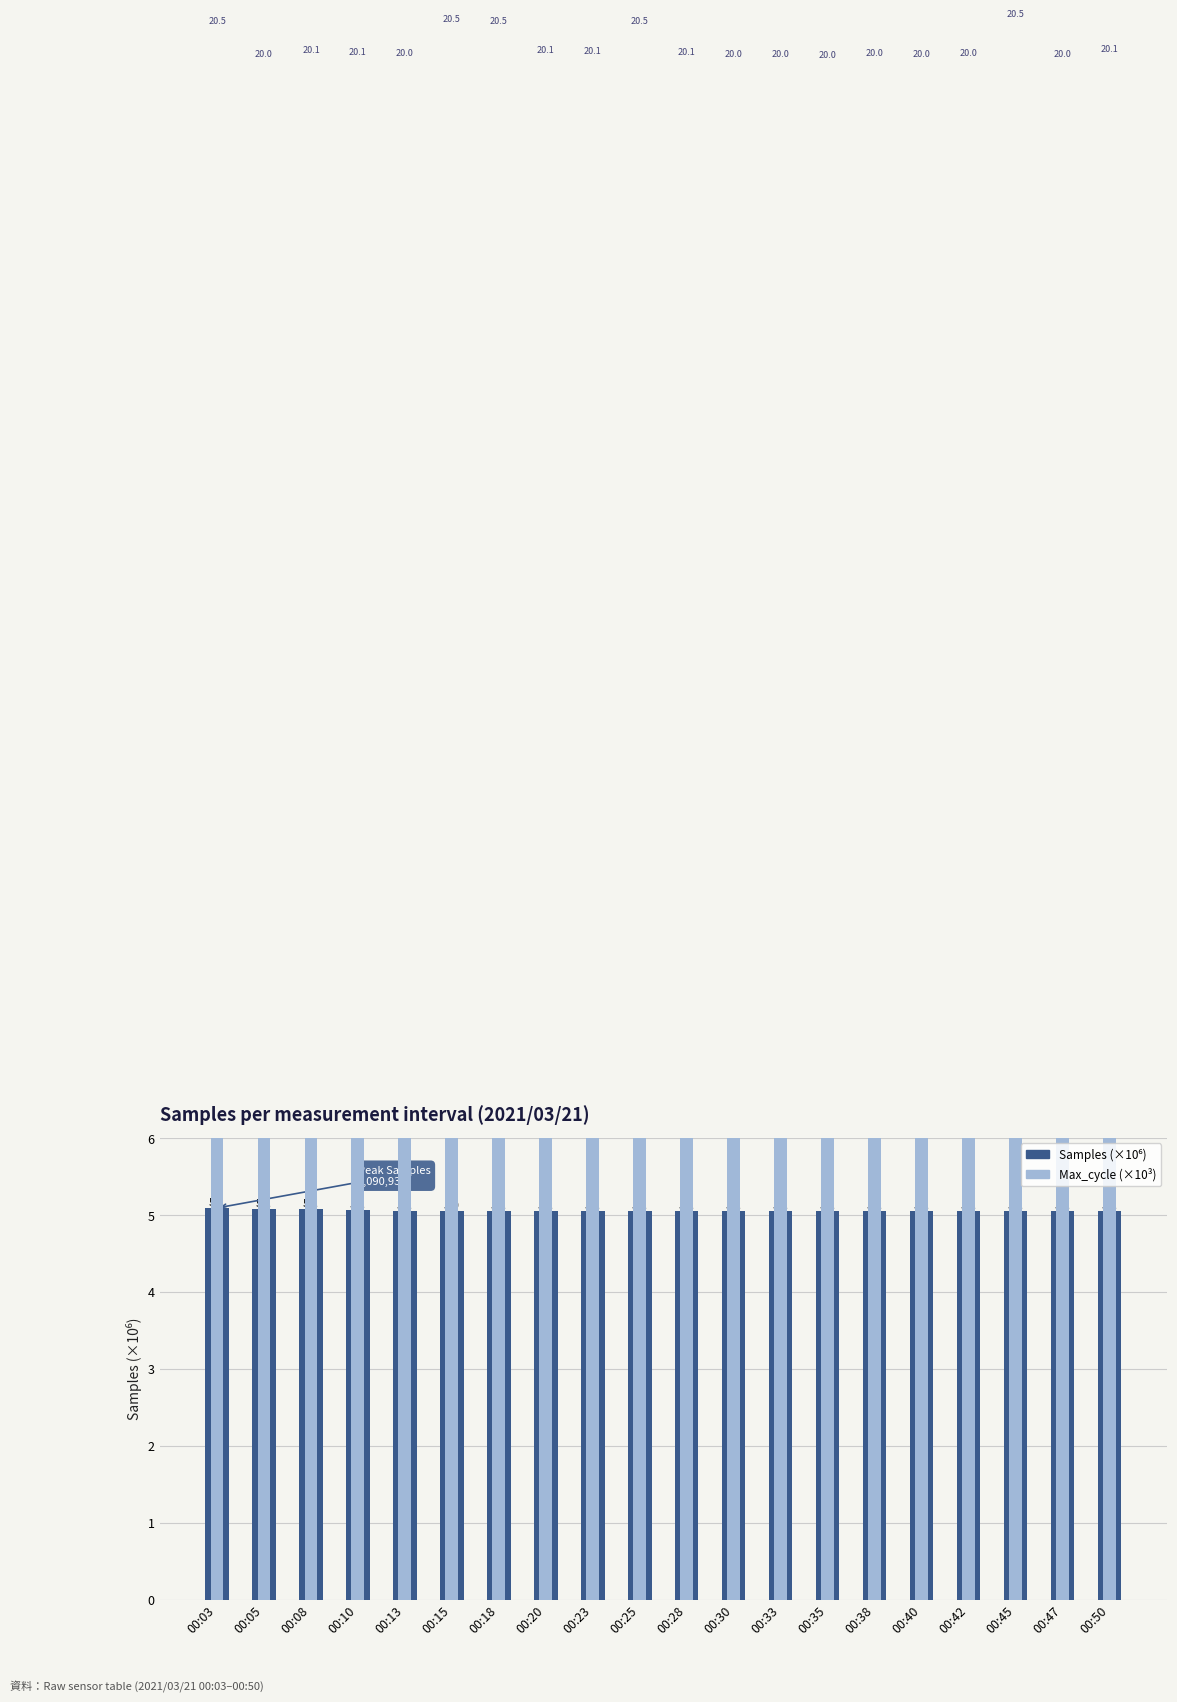

Which category has the lowest value in the Samples (×10⁶) series?

00:15